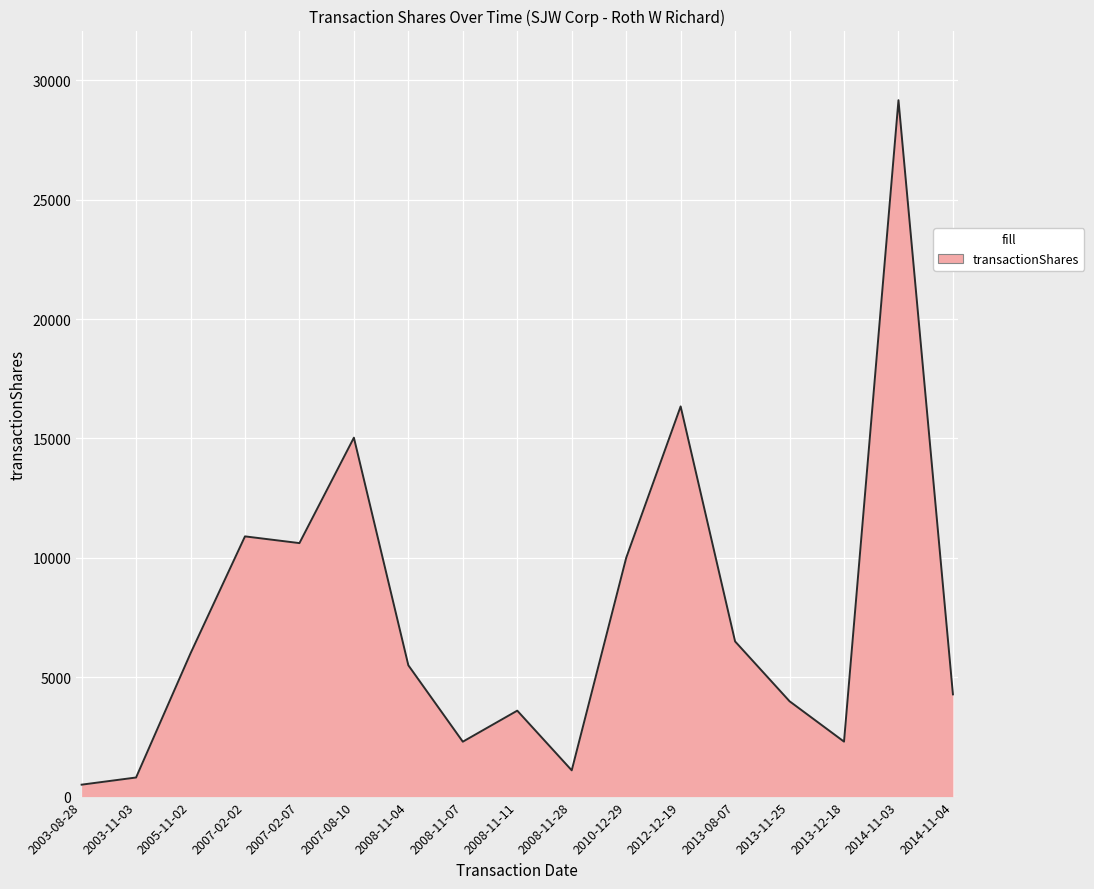

What is the difference between the maximum and minimum values?

28670